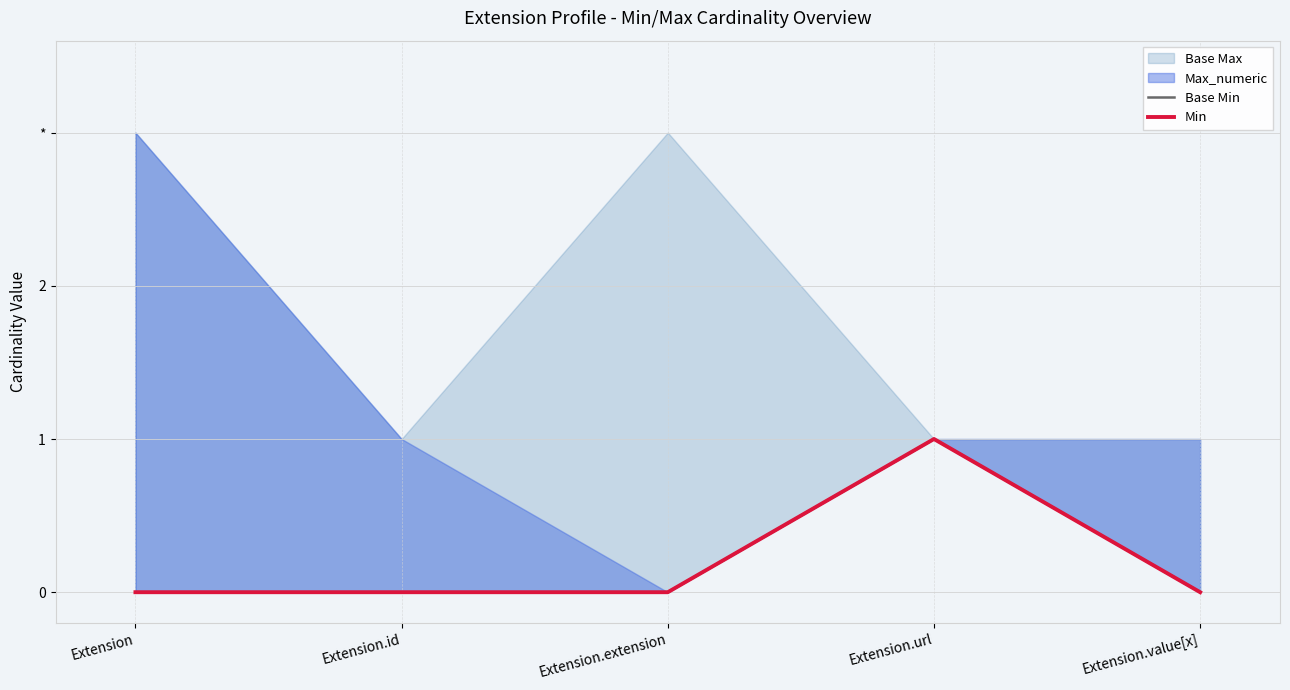

How many interior local peaks does the Min series have?

1